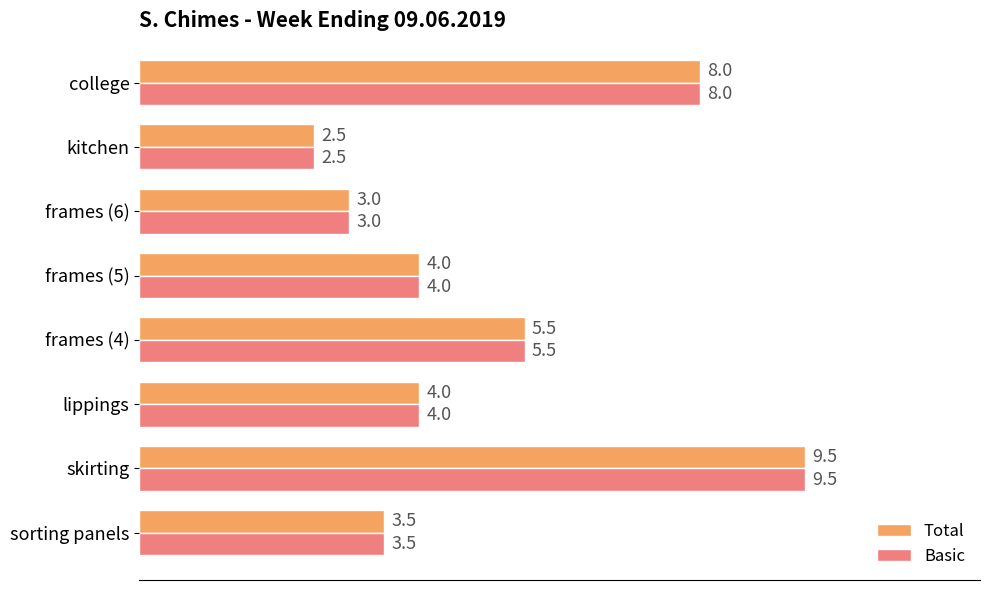

Where is Total nearest to the value 6?

frames (4)